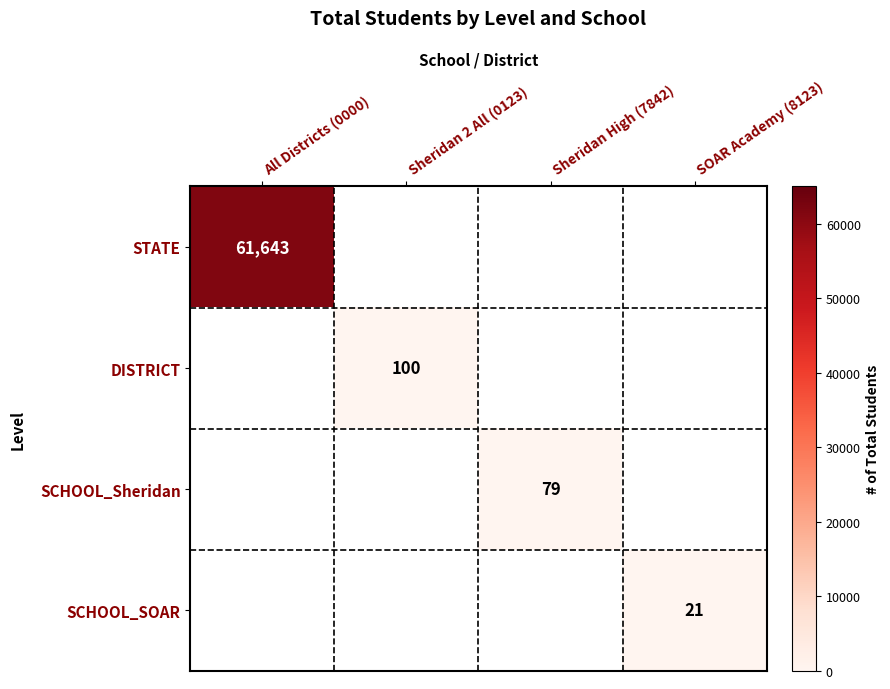

Is it true that SCHOOL_SOAR equals 21 at SOAR Academy (8123)?

True